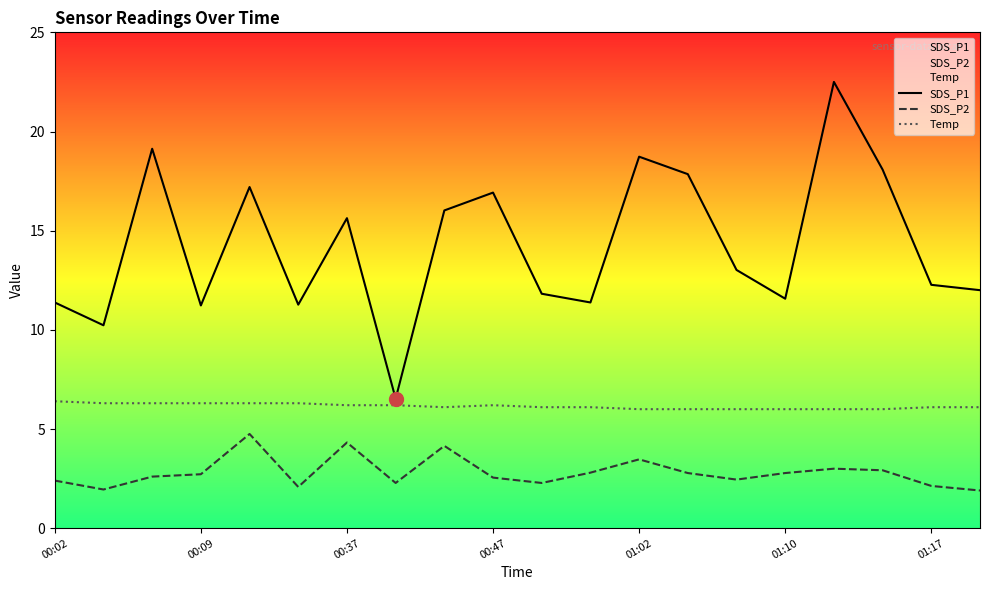

True or false: Temp has more than 1 points higher than both neighbors.

False